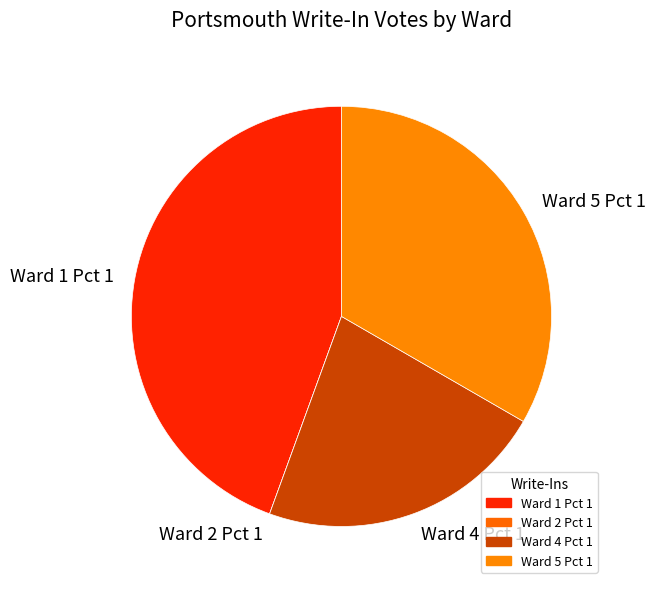

The Ward 4 Pct 1 slice represents 22% of the pie. True or false?

True